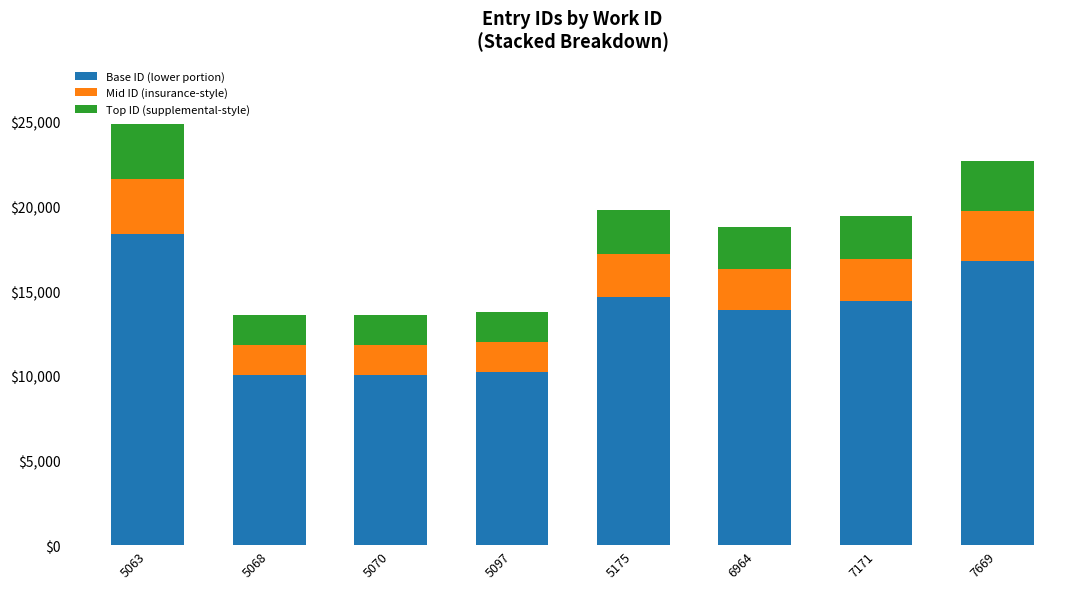

At which category is the sum across all series the highest?

5063